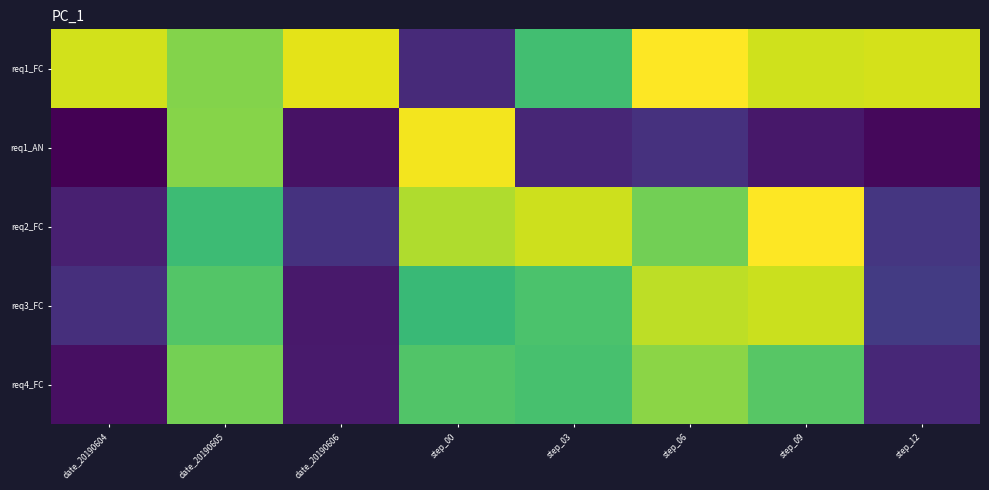

How many categories are shown in the chart?

8